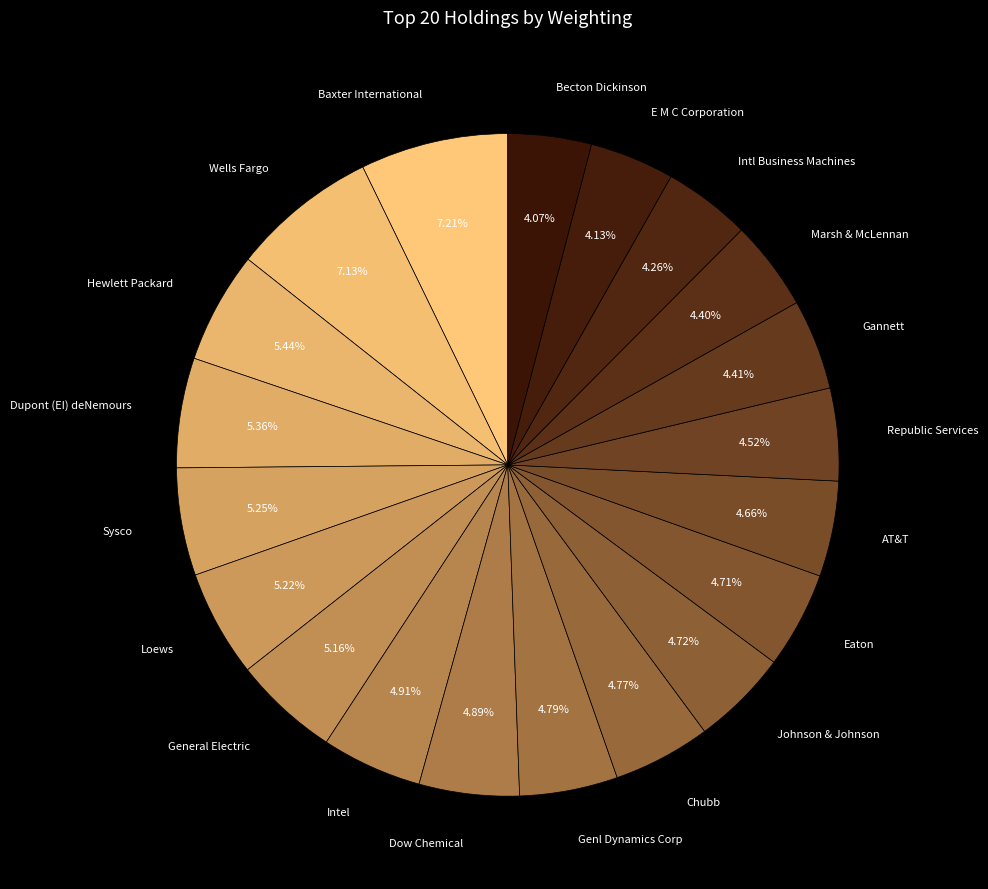

Count the number of slices in the pie.

20